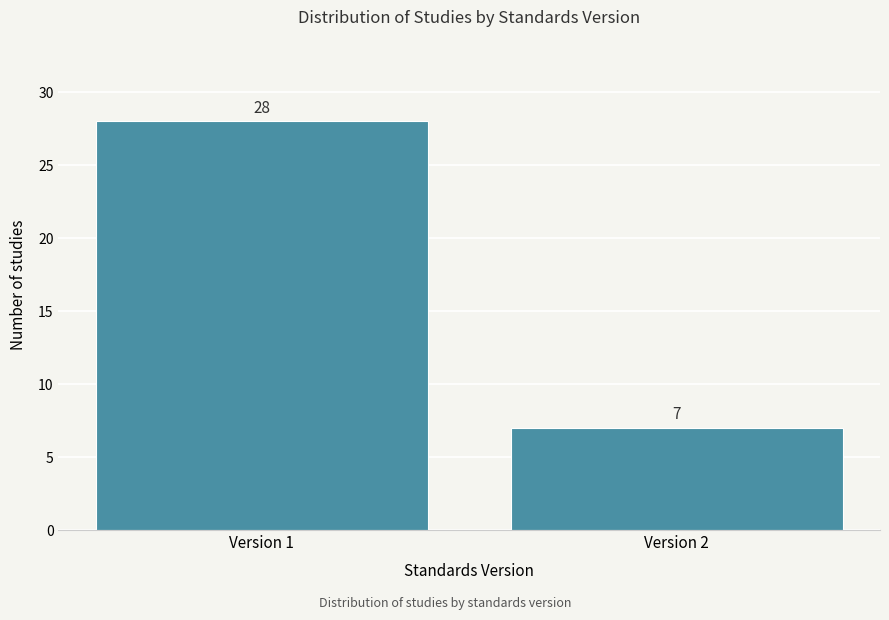

Reading left to right, transcribe all the data shown in this chart.

28	7